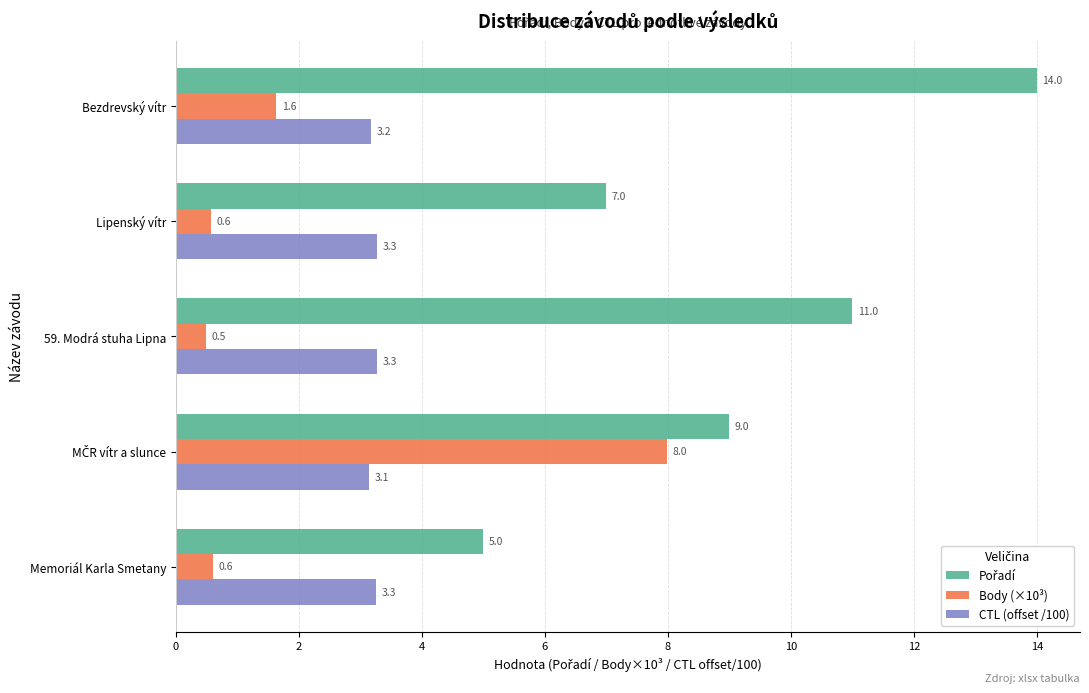

What is the maximum value shown in the chart?

14.0